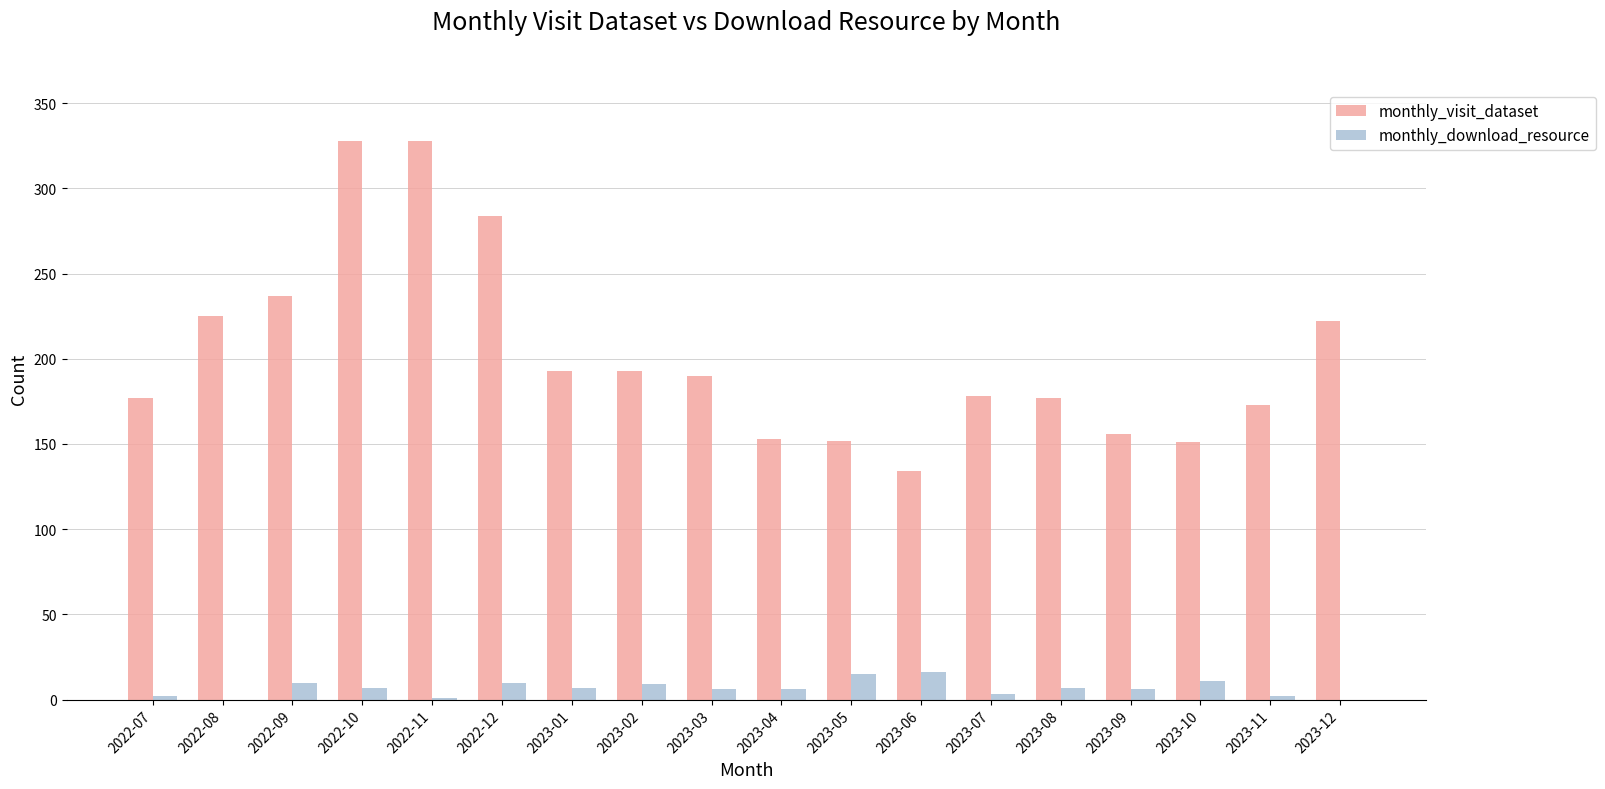

Which series has the largest total across all categories?

monthly_visit_dataset